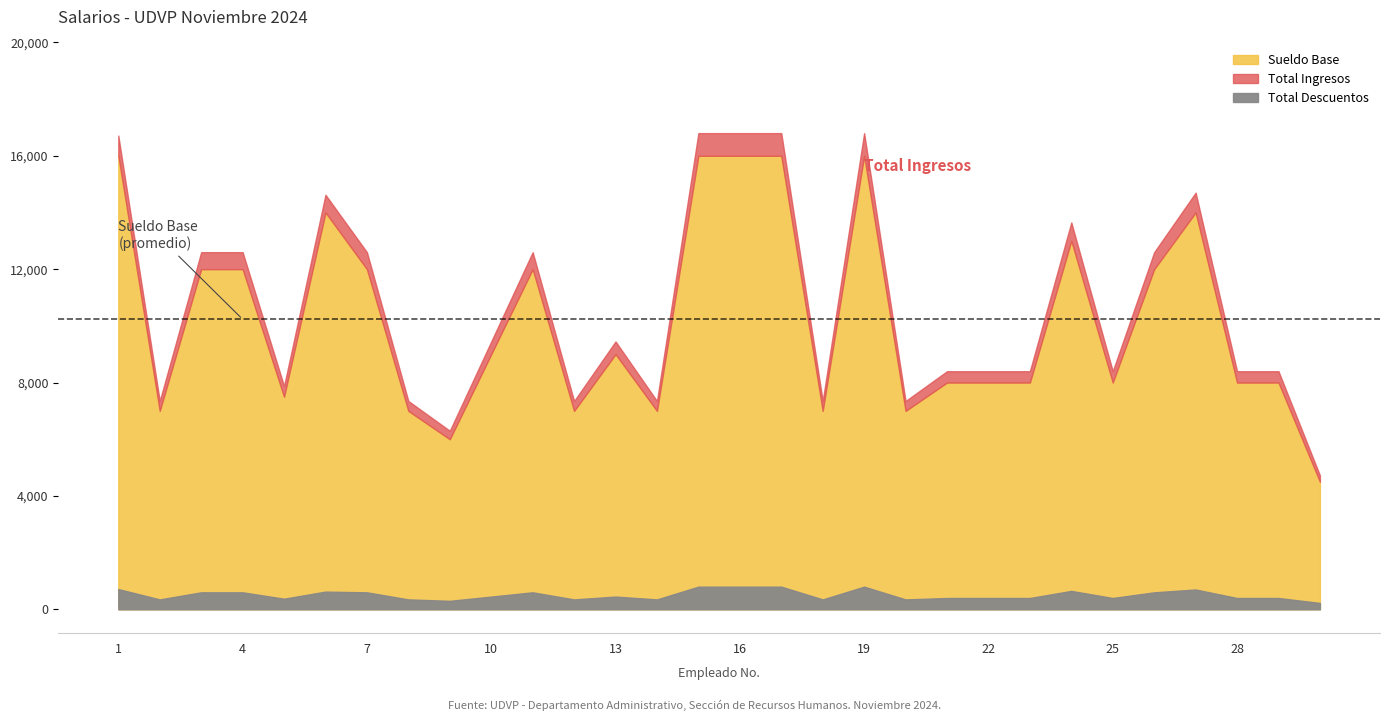

True or false: Total Descuentos has a value of 714.3 at 1.

True